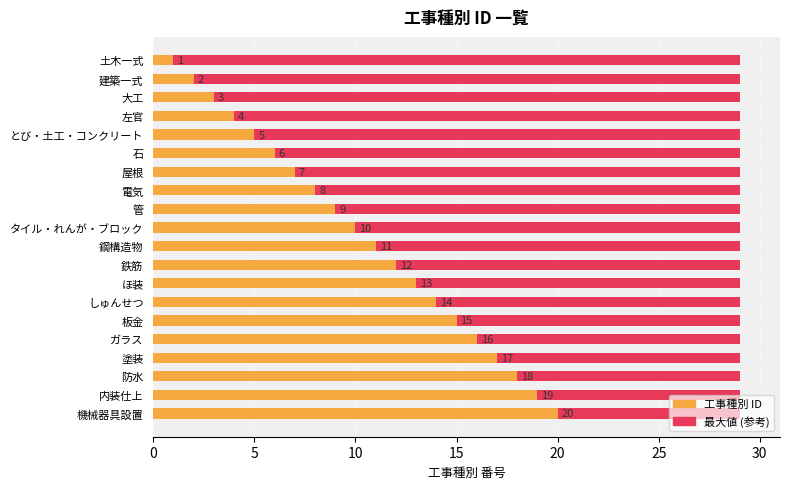

The value of 最大値 (参考) at 35 is 0.2. True or false?

False